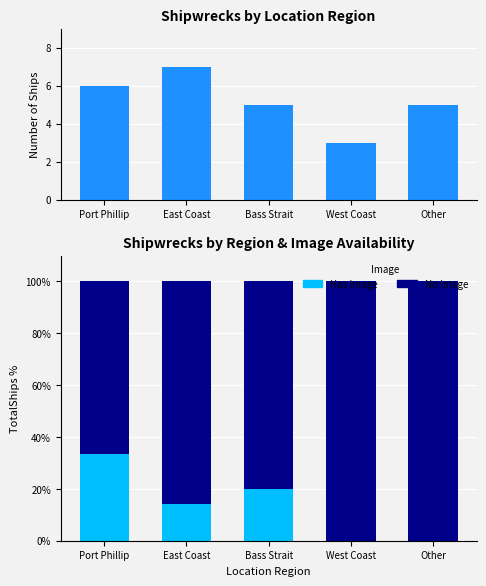

What is the value of the No Image bar at the 3rd from the left?

80.0